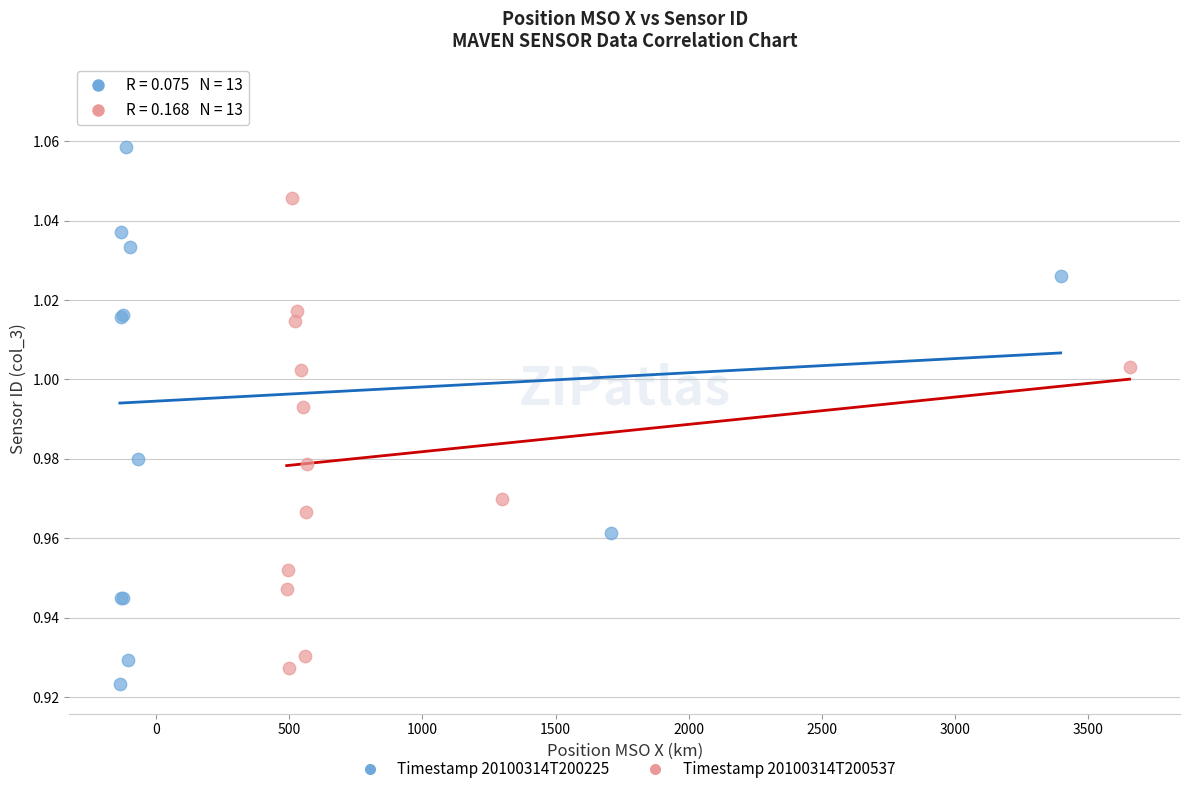

Which series reaches the maximum Y coordinate?

Timestamp 20100314T200225